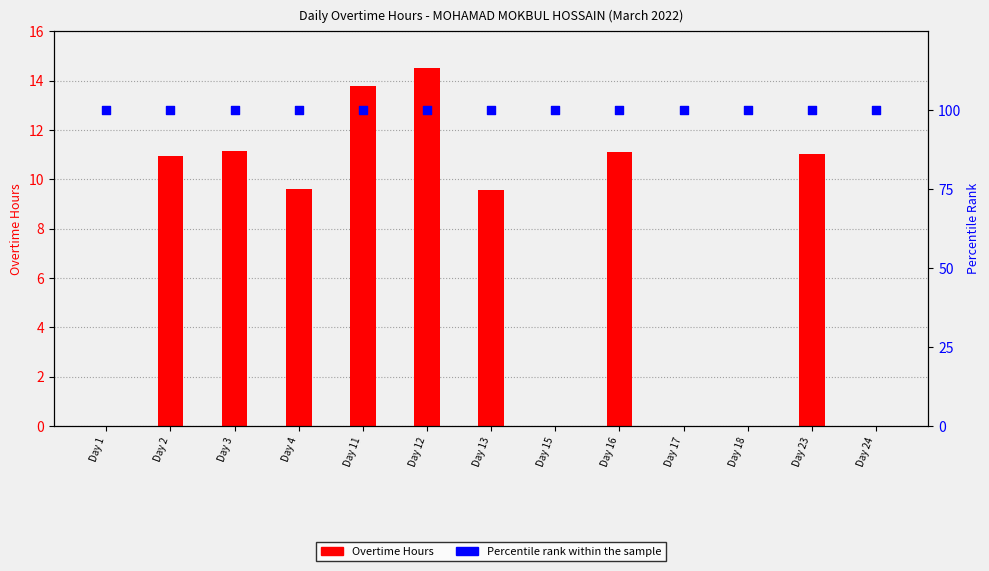

Is the value of Overtime Hours at Day 3 greater than the value of Percentile Rank at Day 12?

No